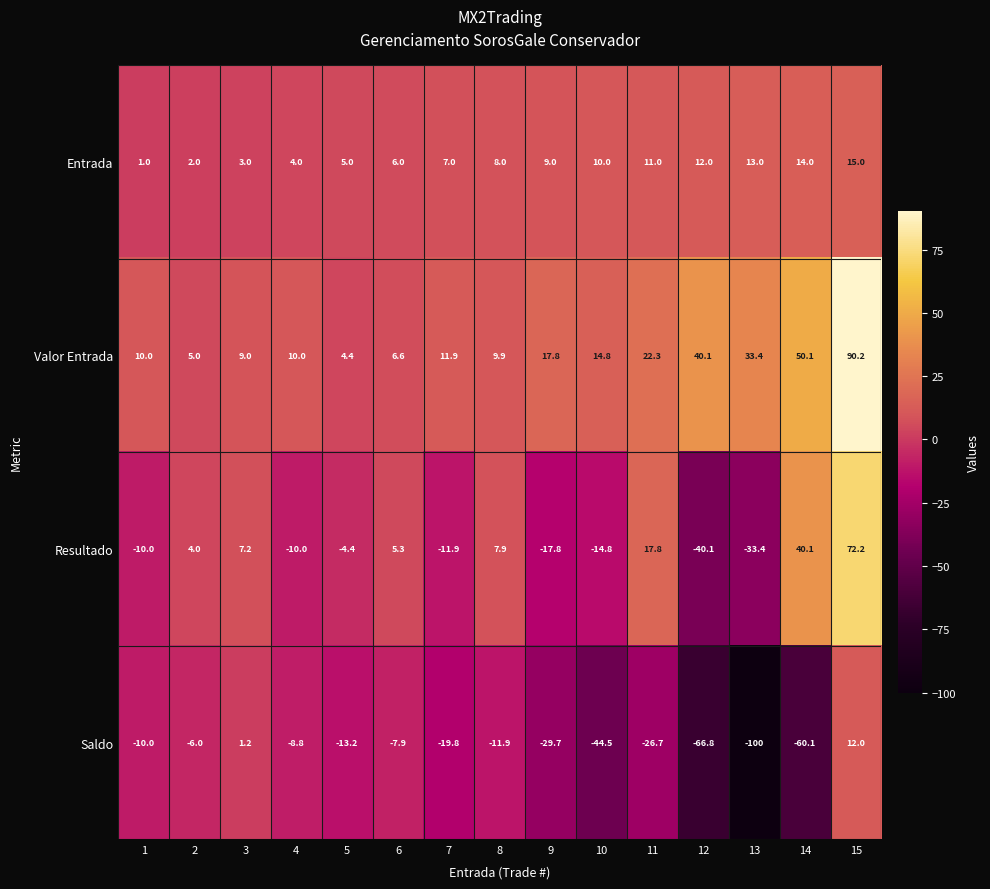

What is the greatest value displayed?

90.2